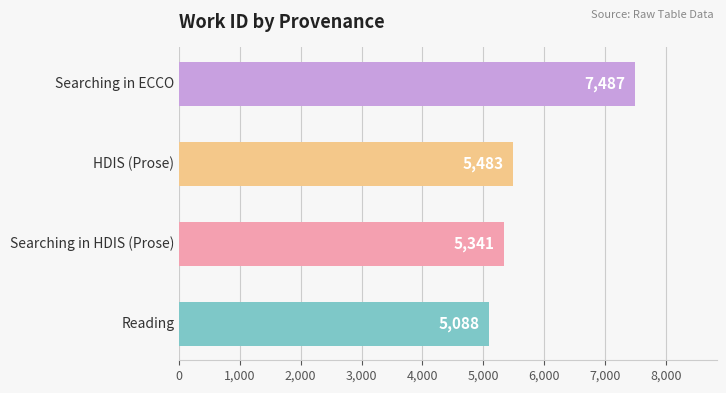

What is the difference between the maximum and second lowest values?

2146